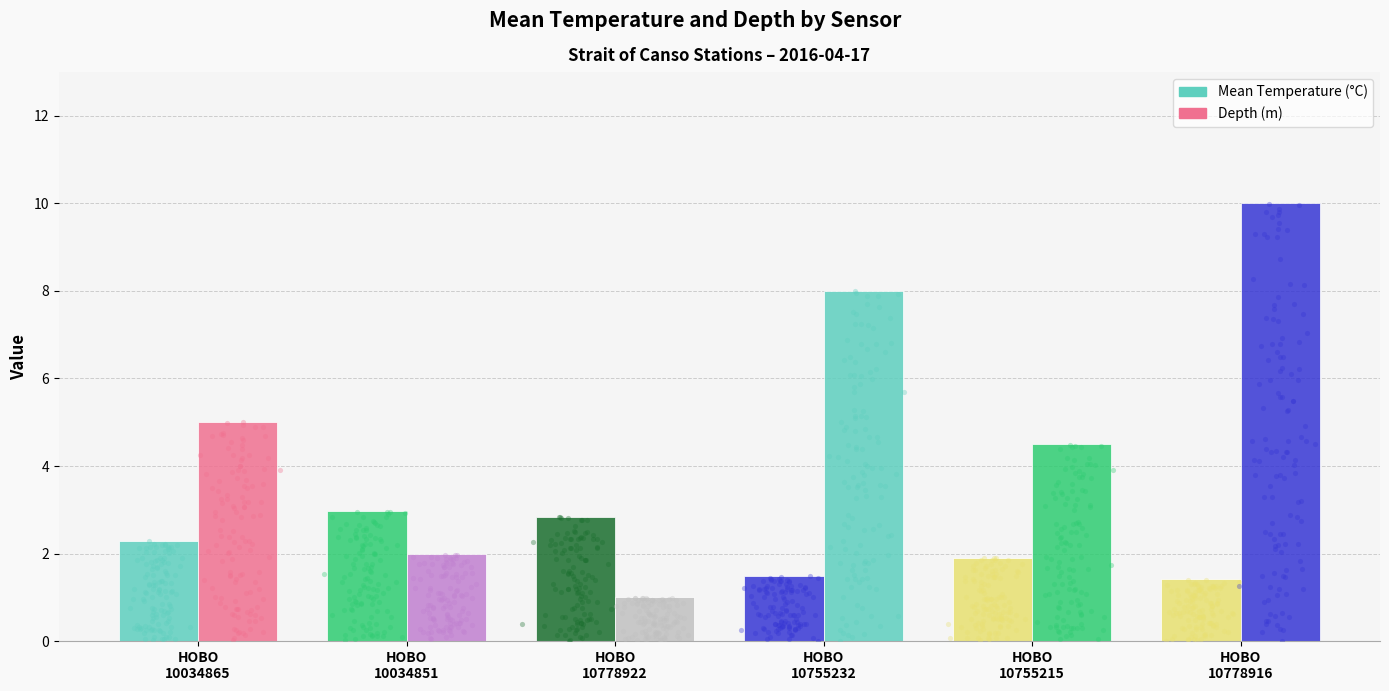

Which series reaches the maximum Y coordinate?

Depth (m)